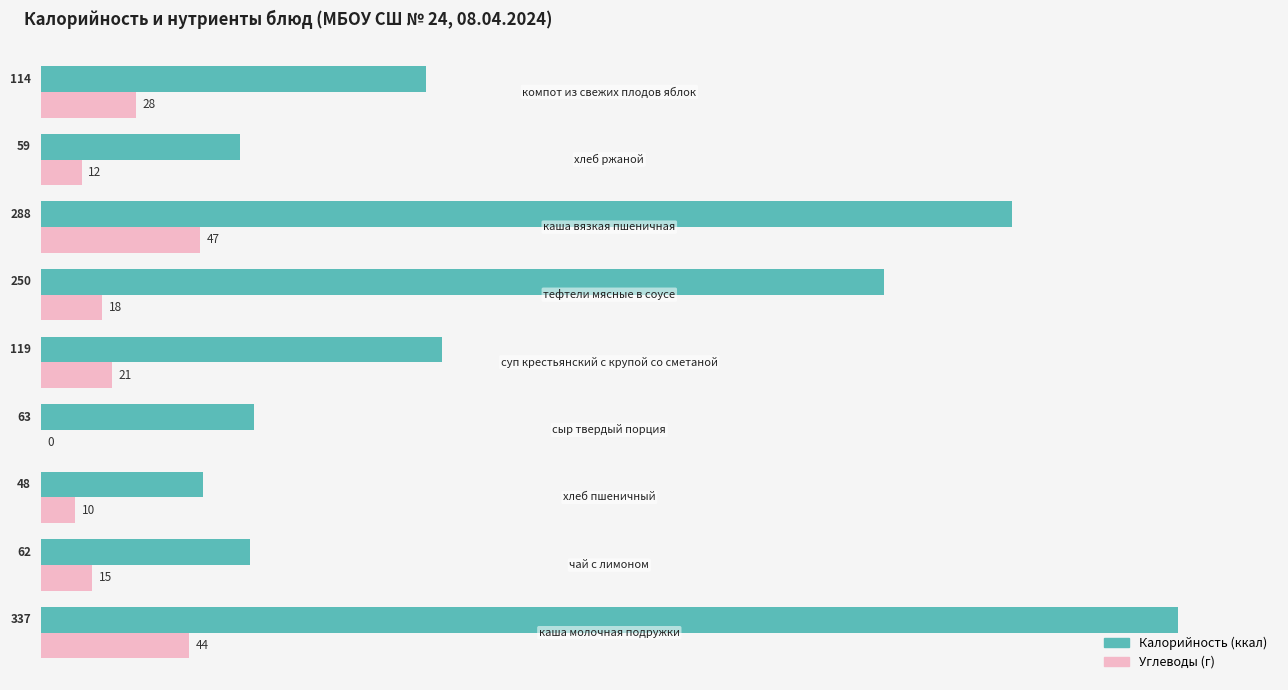

What is the greatest value displayed?

337